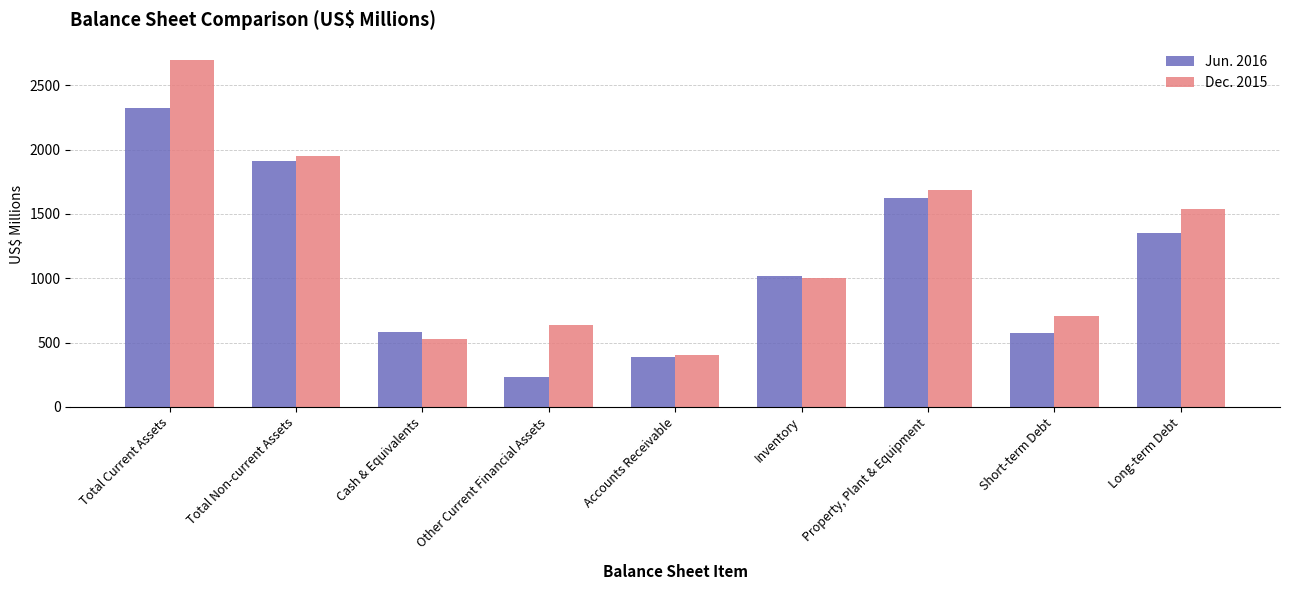

Which series has the widest spread of values?

Dec. 2015